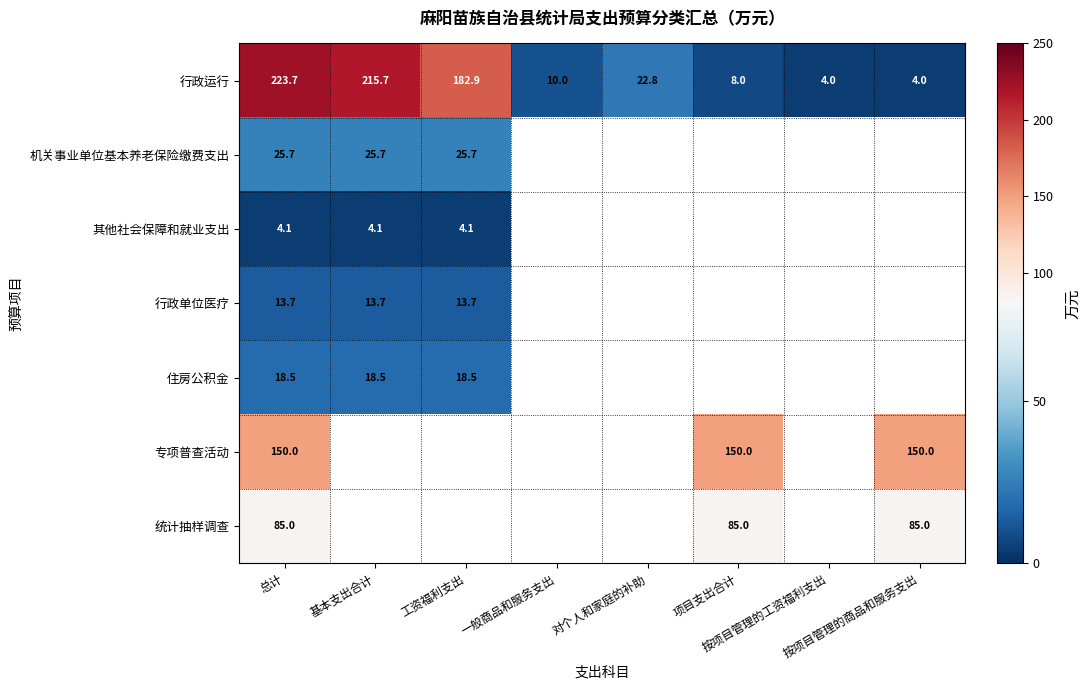

What is the maximum value shown in the chart?

223.7